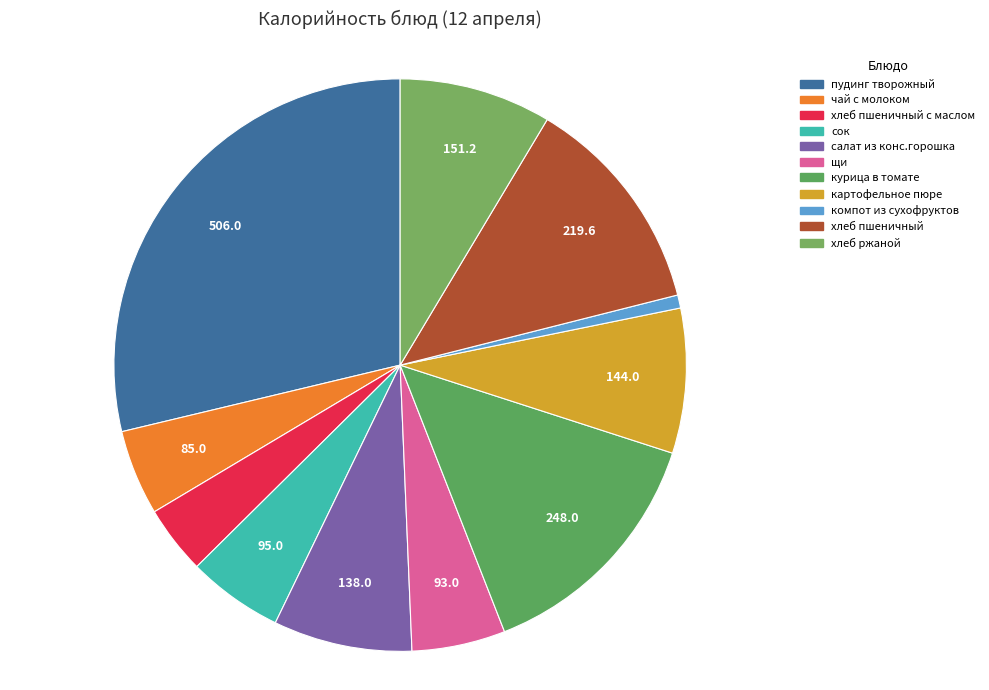

True or false: сок accounts for 5% of the total.

True